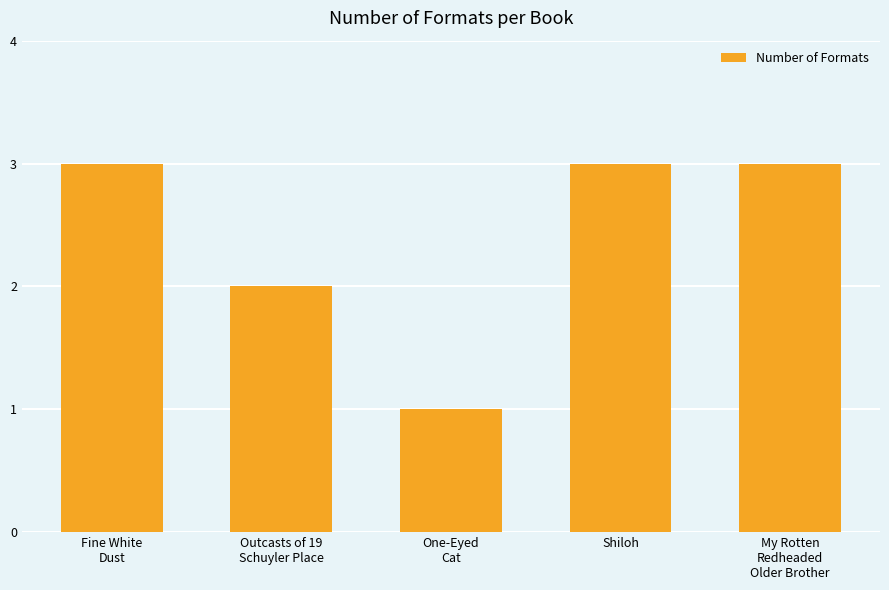

What is the maximum value shown in the chart?

3